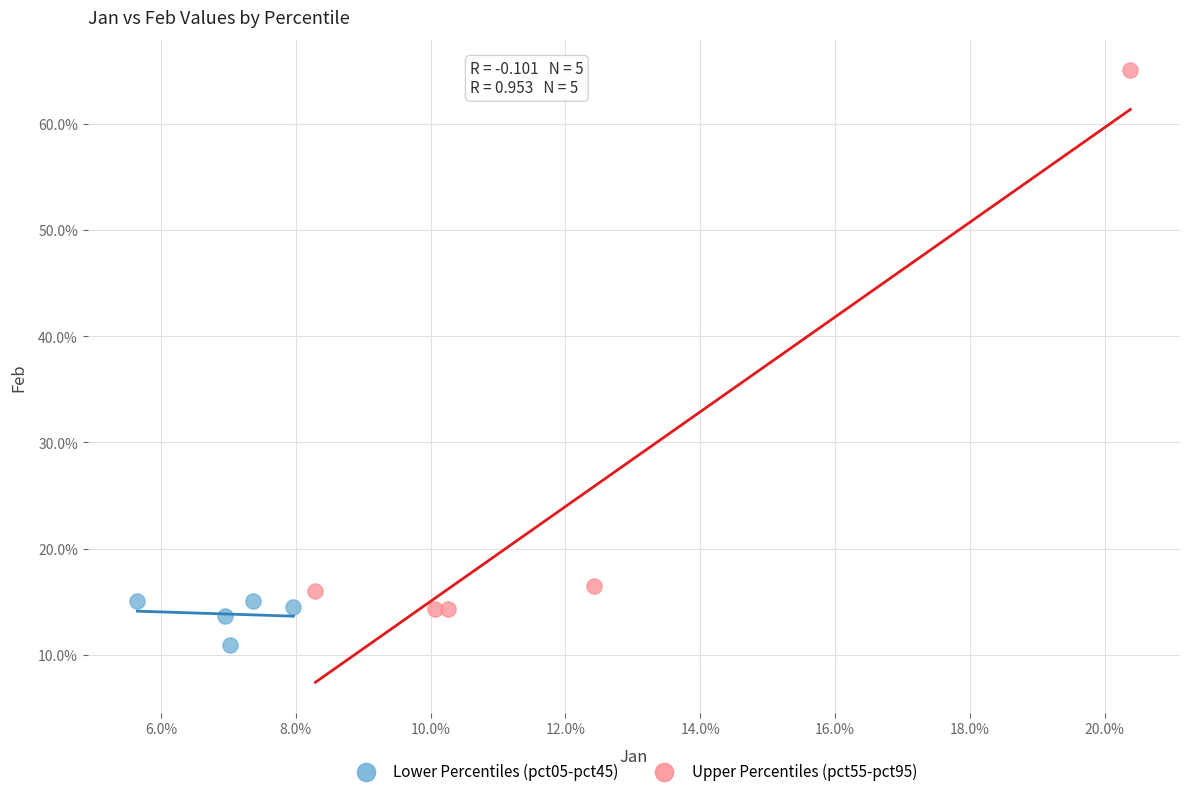

What are all the series names shown in the legend?

Lower Percentiles (pct05-pct45), Upper Percentiles (pct55-pct95)